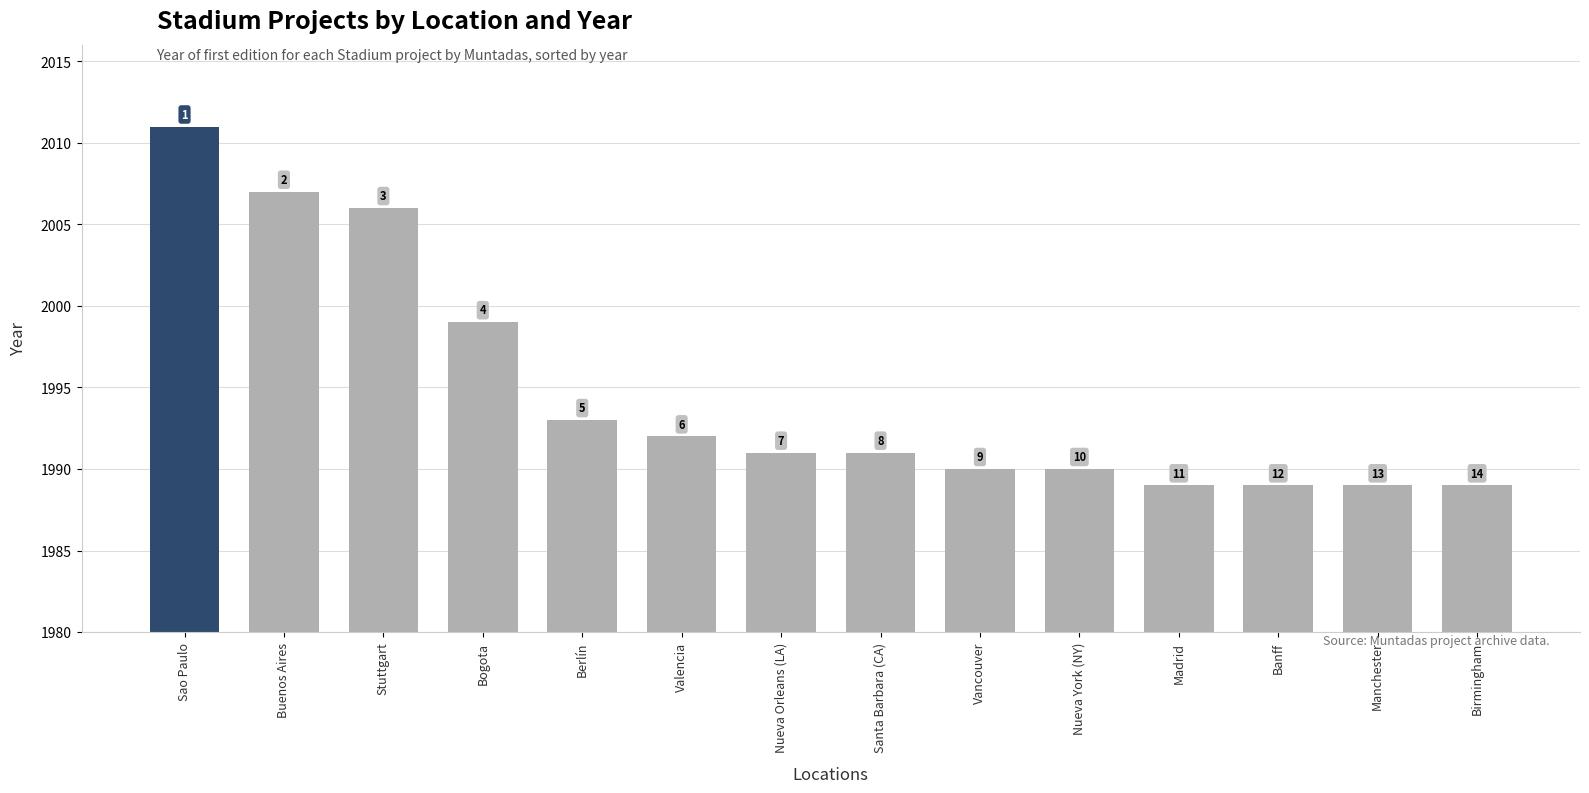

At which category does the chart reach its minimum across all series?

Madrid